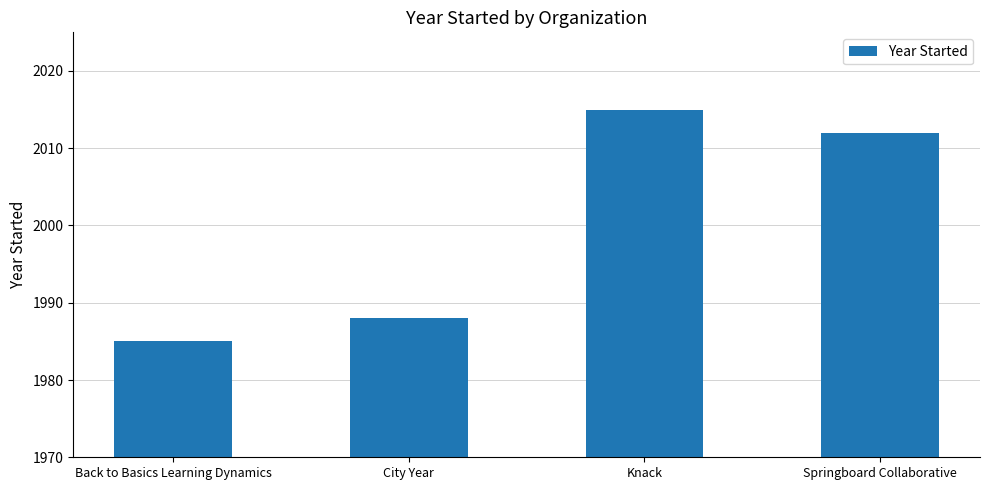

What is the minimum value shown in the chart?

1985